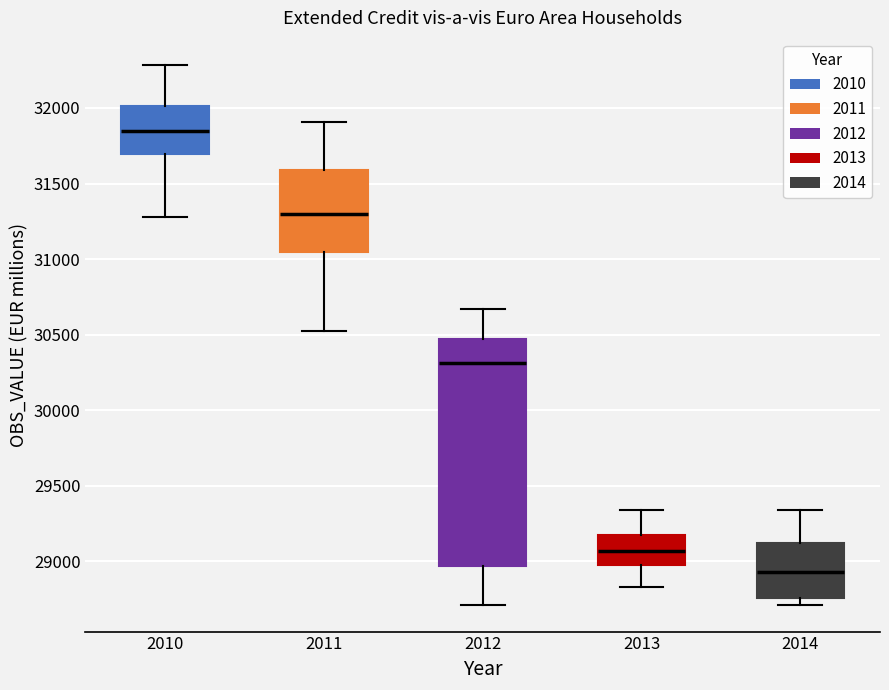

Which box is the tallest, from its lower edge to its upper edge?

2012